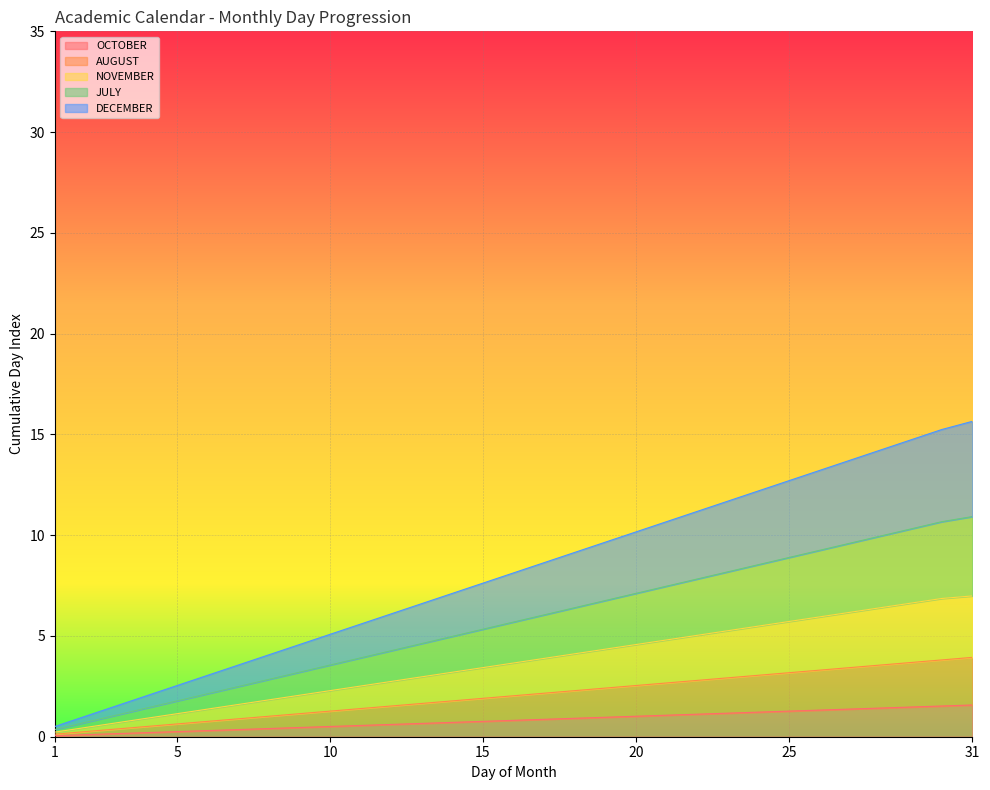

Rank the categories by DECEMBER value from lowest to highest.

1, 2, 3, 4, 5, 6, 7, 8, 9, 10, 11, 12, 13, 14, 15, 16, 17, 18, 19, 20, 21, 22, 23, 24, 25, 26, 27, 28, 29, 30, 31